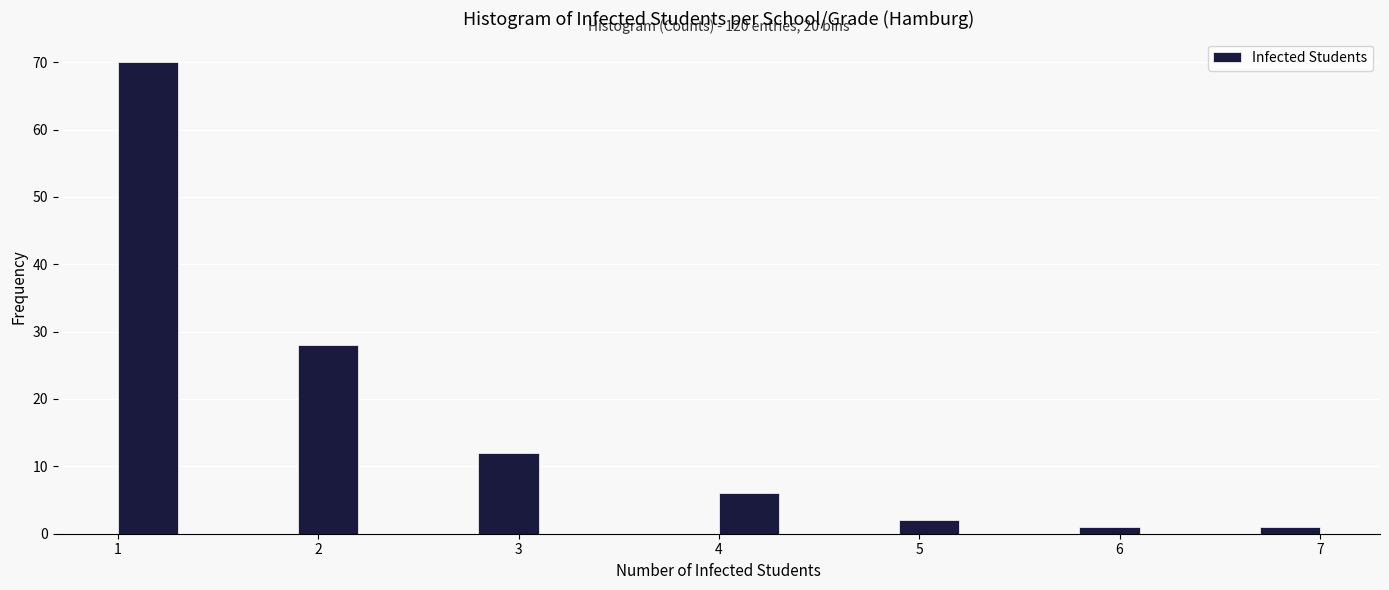

Around what value on the x-axis is the tallest bar? Give the approximate position of its centre, as read against the axis.

1.2